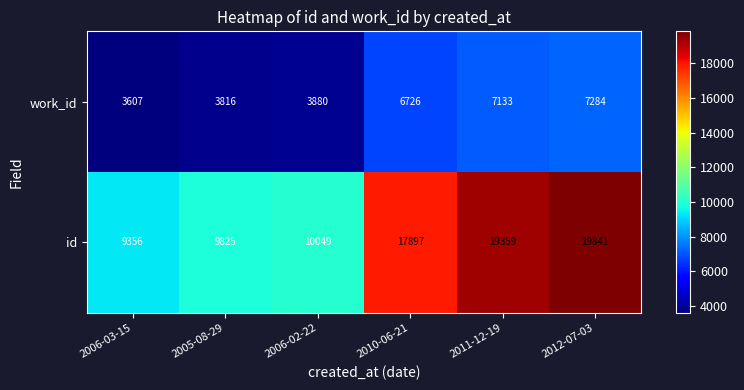

Reading left to right, extract all data points from this chart.

work_id: 3607	3816	3880	6726	7133	7284
id: 9356	9825	10049	17897	19359	19841